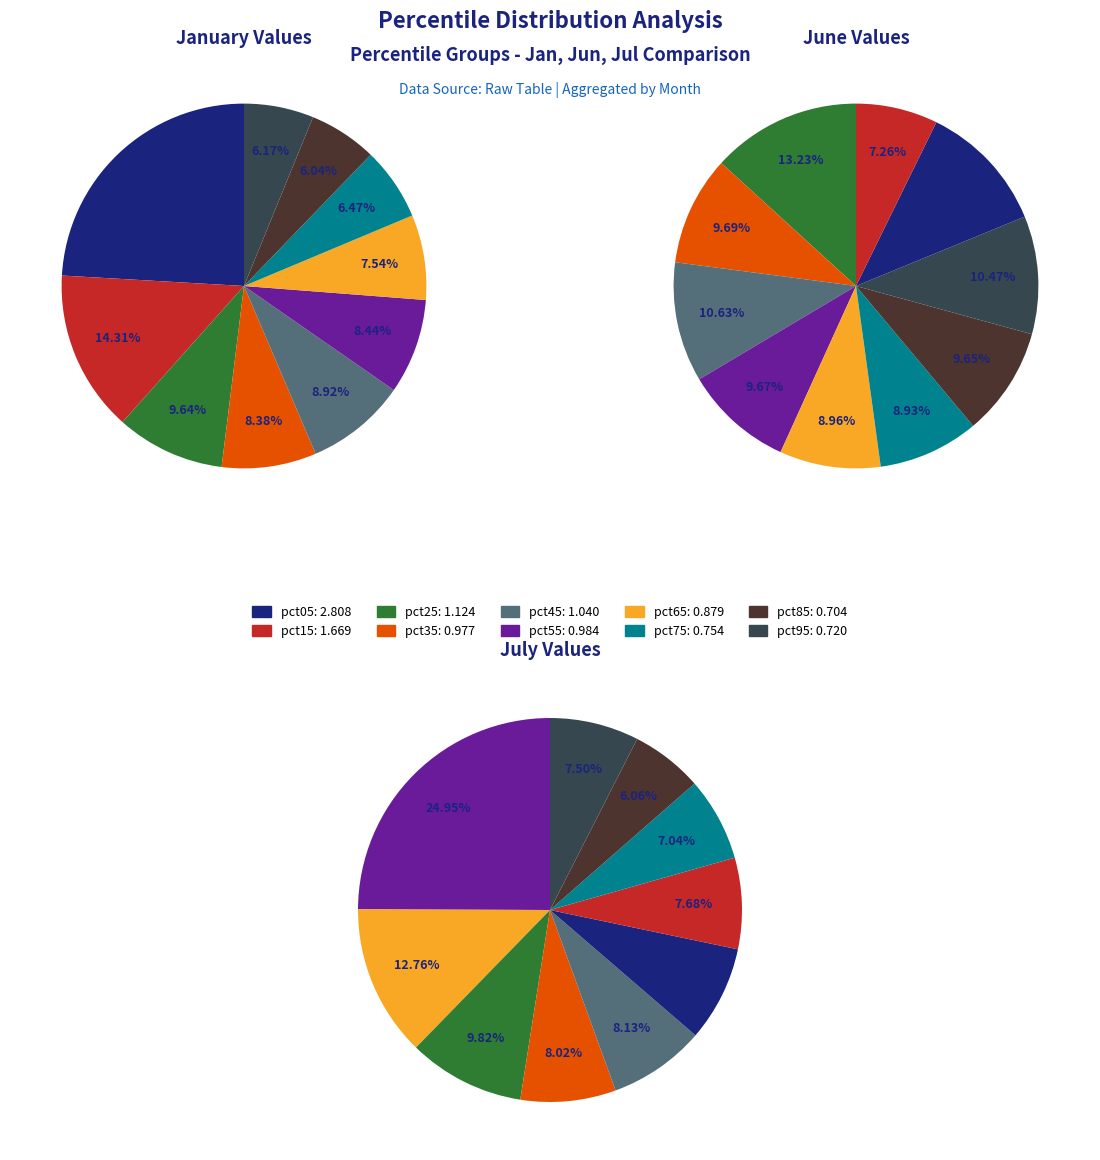

True or false: jun_values accounts for 1% of the total.

False